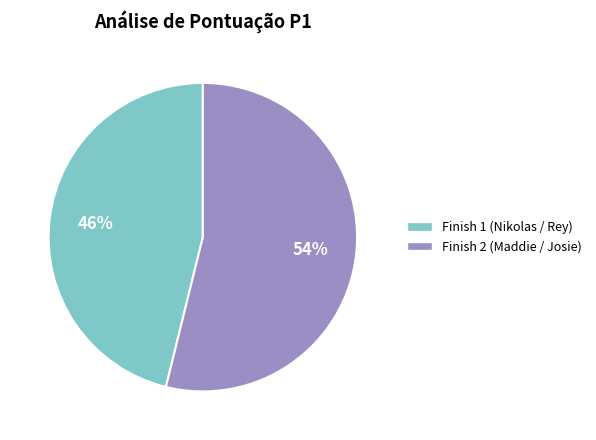

To the nearest percent, what is the difference between the largest and smallest slice percentages?

8%